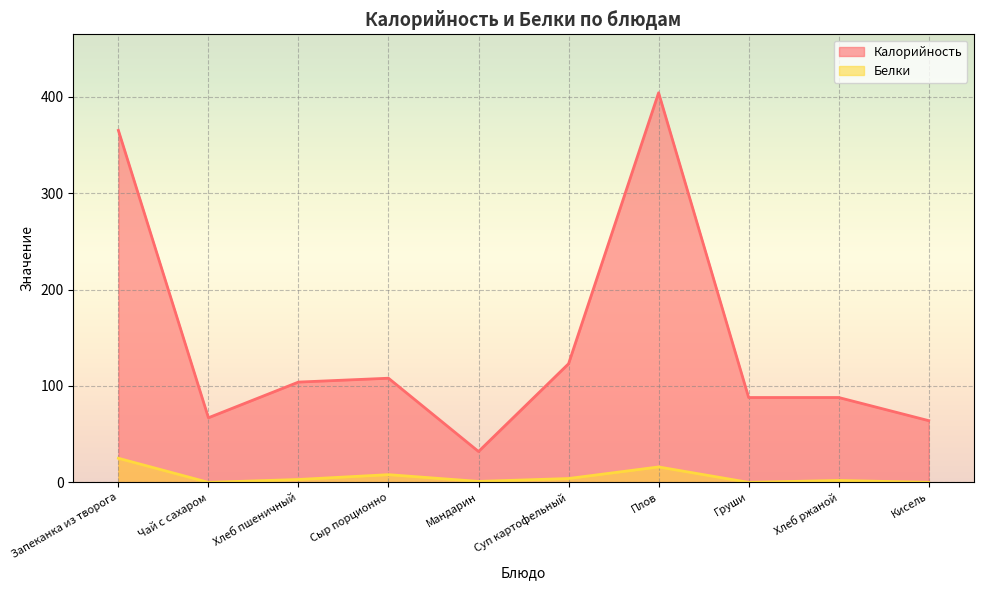

What position from the right is Сыр порционно?

7